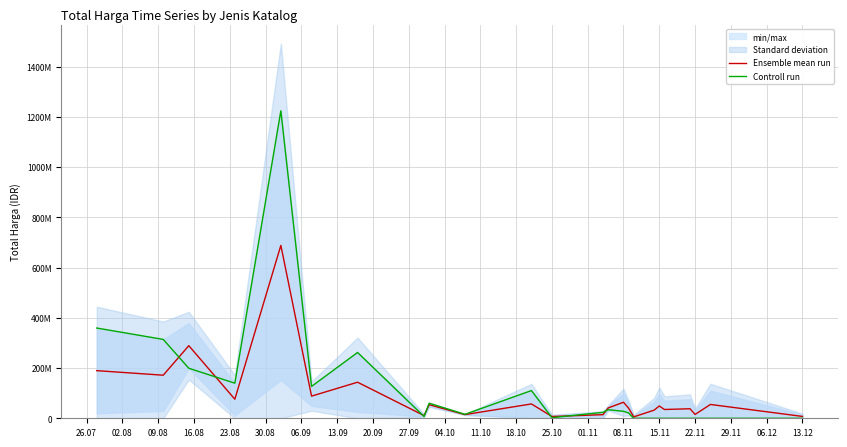

Which category has the lowest value across all series?

15.11